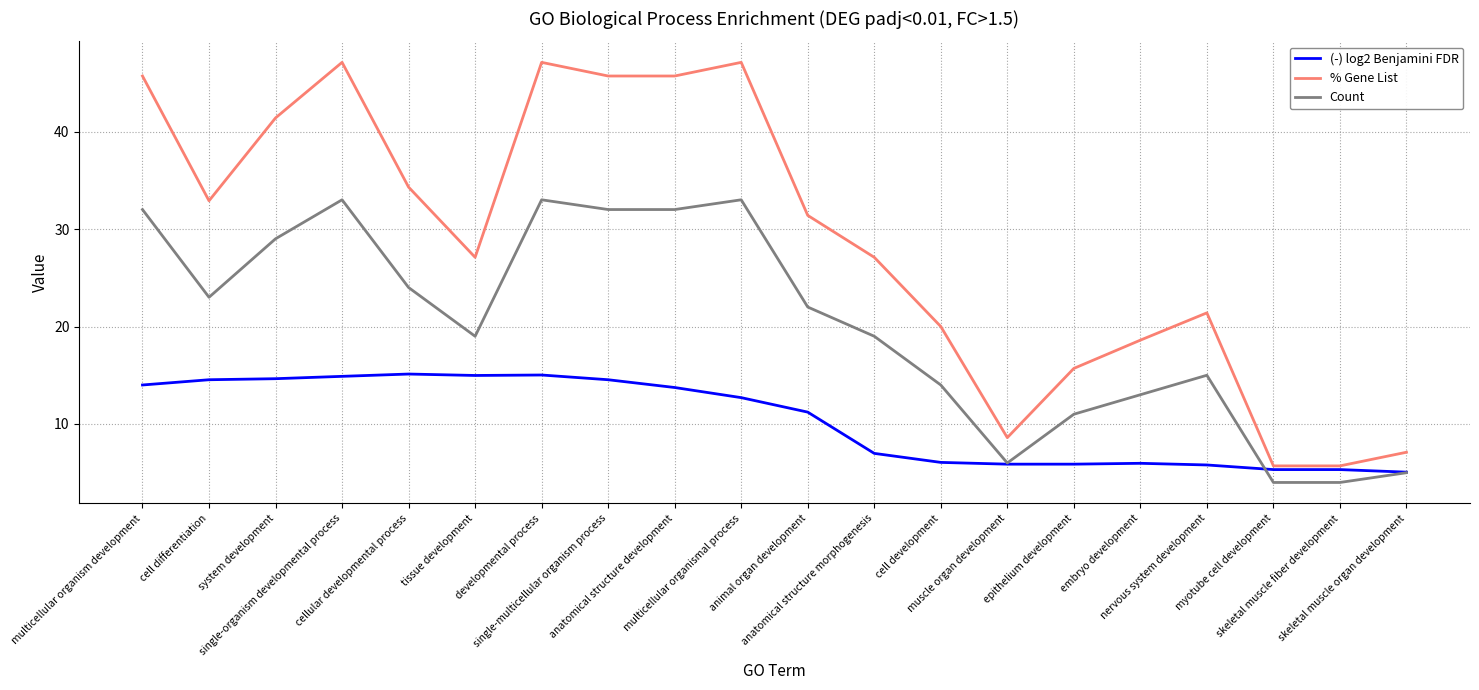

Is the value of (-) log2 Benjamini FDR at muscle organ development greater than the value of Count at skeletal muscle organ development?

Yes